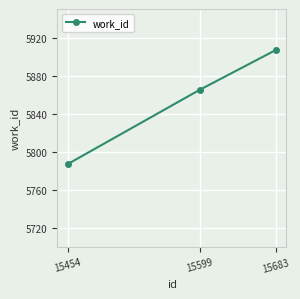

The value at 15454 is 5787. True or false?

True